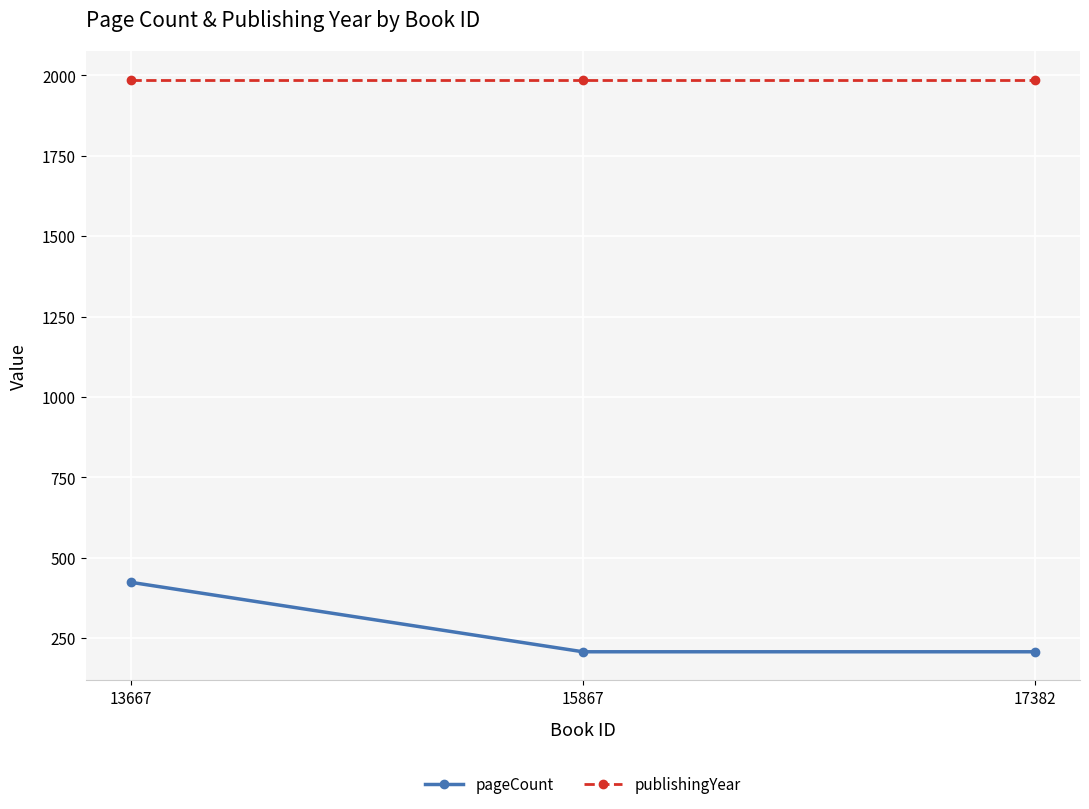

Reading left to right, transcribe all the data shown in this chart.

pageCount: 424	208	208
publishingYear: 1986	1986	1986